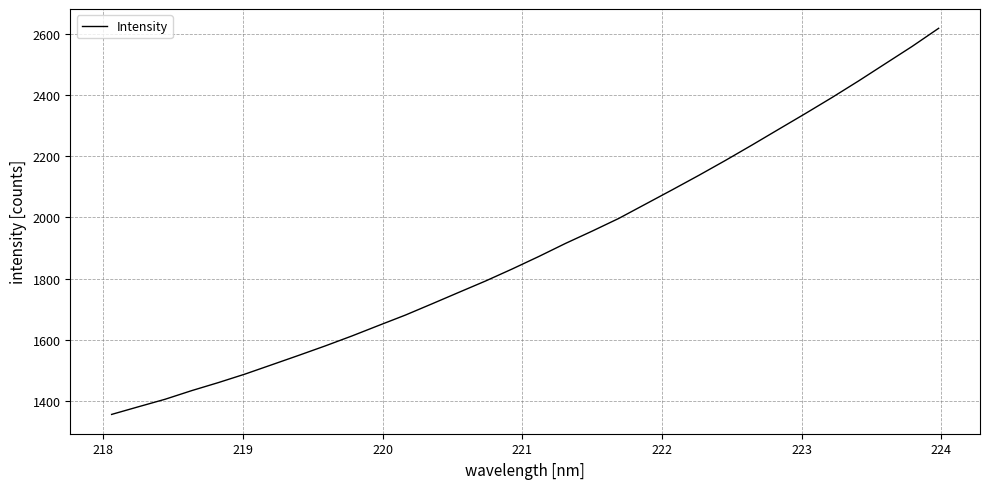

How many lines are shown in the chart?

1